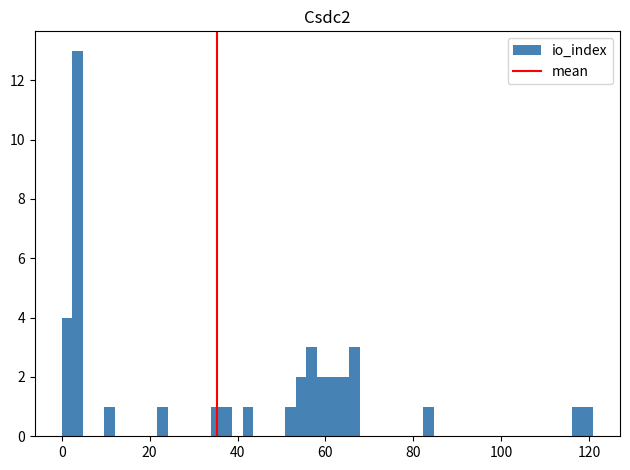

Read against the x-axis, roughly where is the centre of the tallest bar?

4